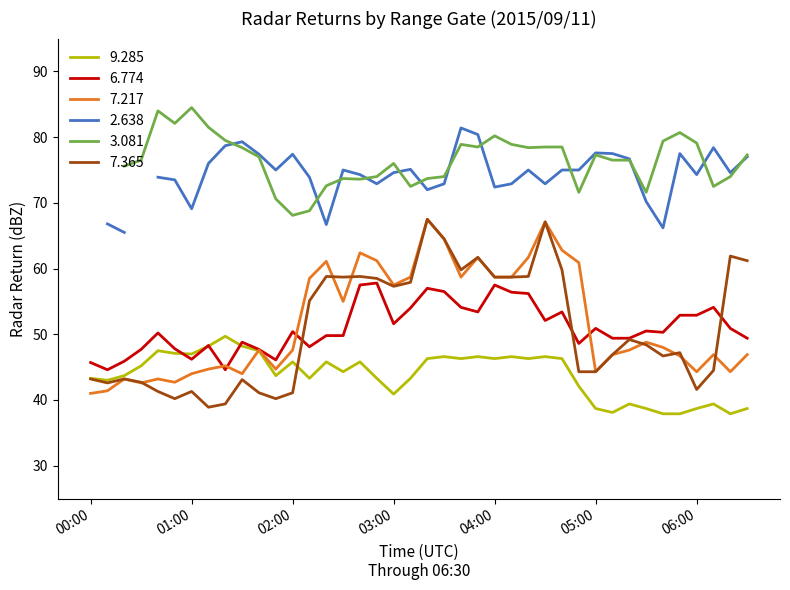

Is it true that 7.365 equals 19.6 at 03:30?

False